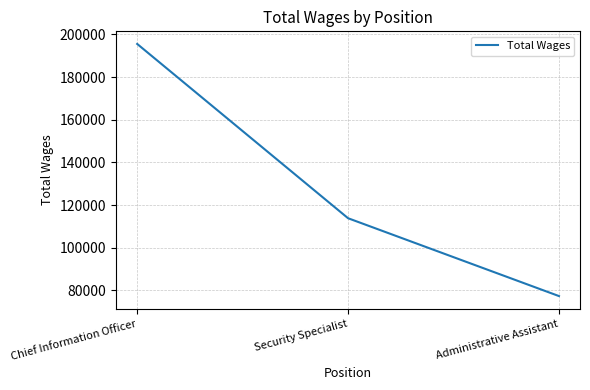

How many distinct data groups are displayed?

1